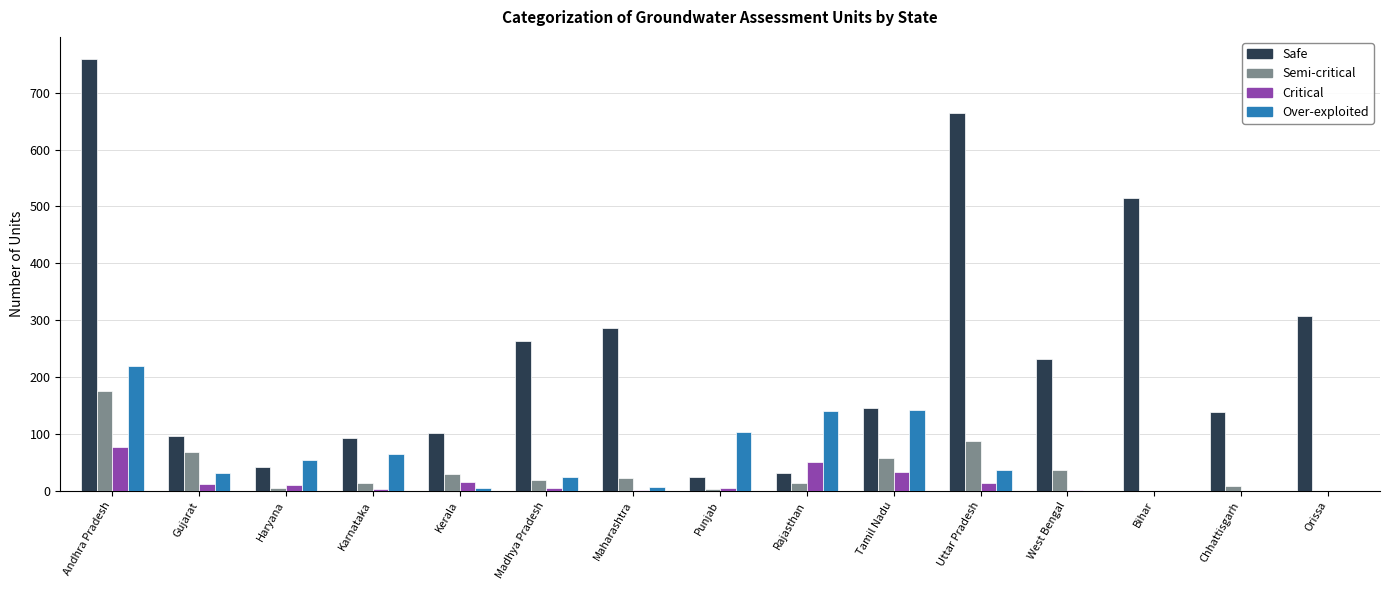

The Semi-critical series shows 69 at Gujarat. True or false?

True